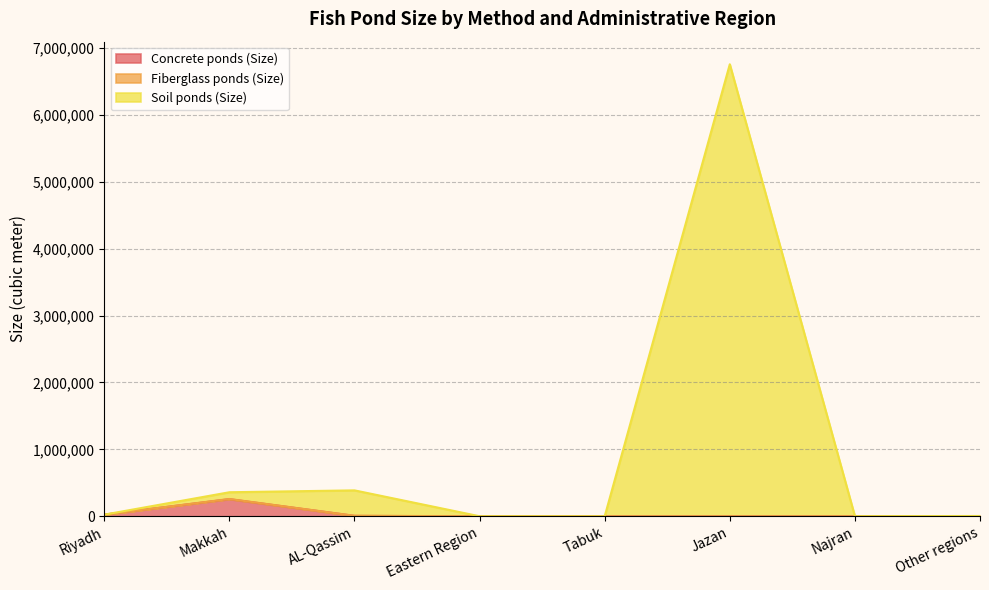

What is the sum of all Concrete ponds (Size) values?

293836